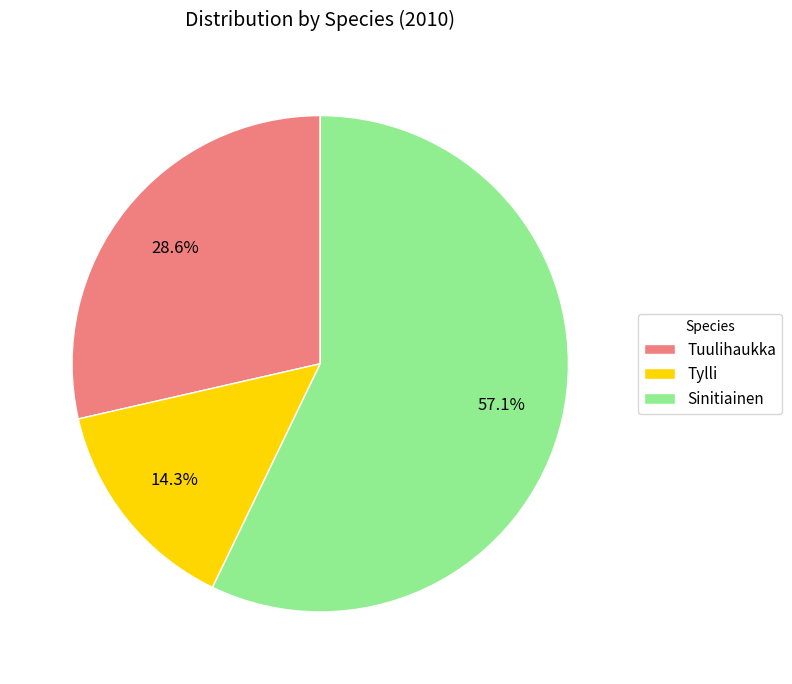

To the nearest percent, what portion does Sinitiainen represent?

57%